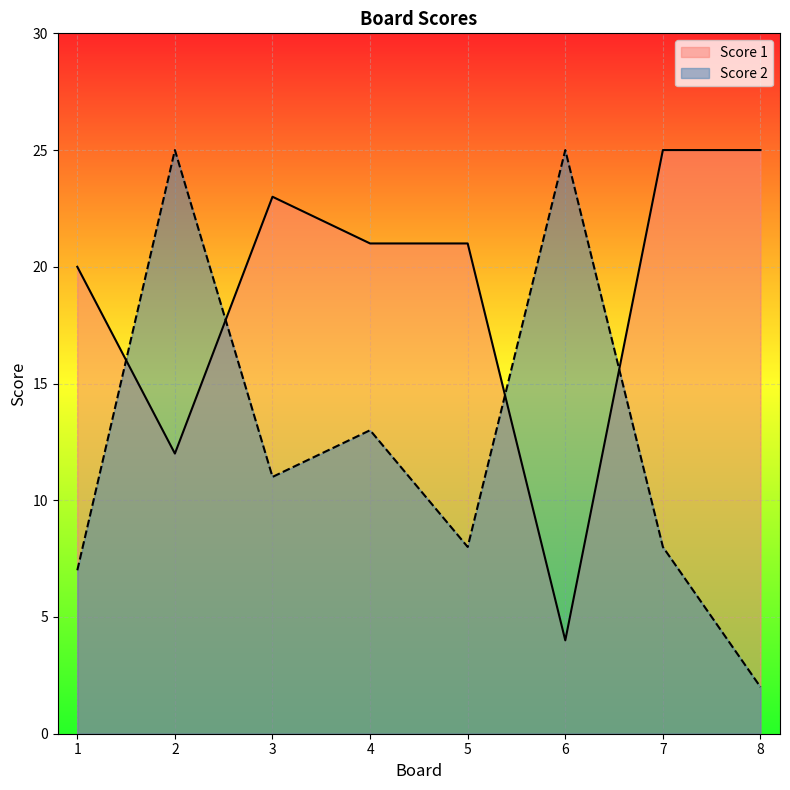

Between 2 and 4, which series saw the biggest shift?

Score 2